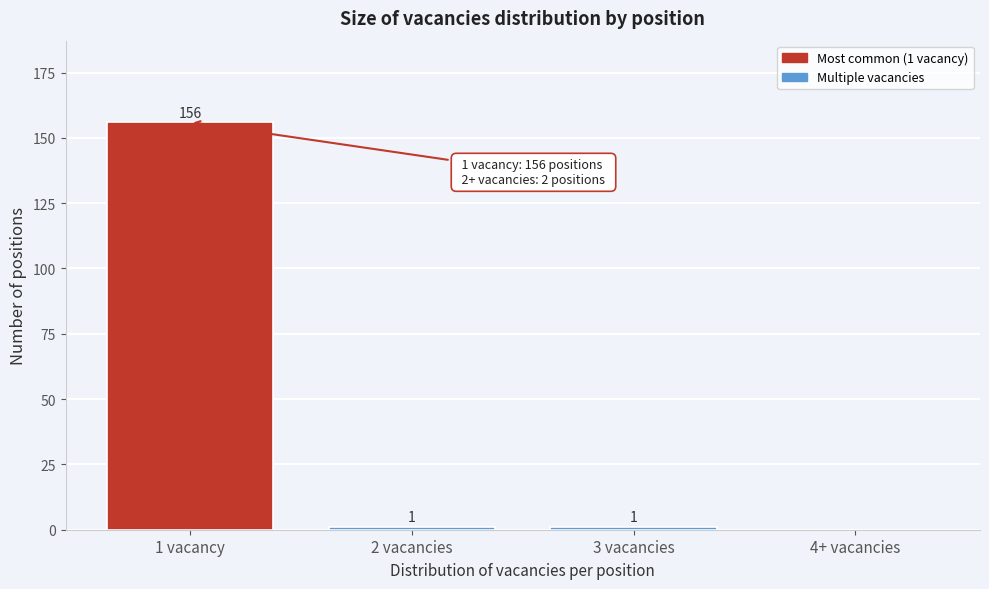

Reading left to right, extract all data points from this chart.

1 vacancy=156	2 vacancies=1	3 vacancies=1	4+ vacancies=0